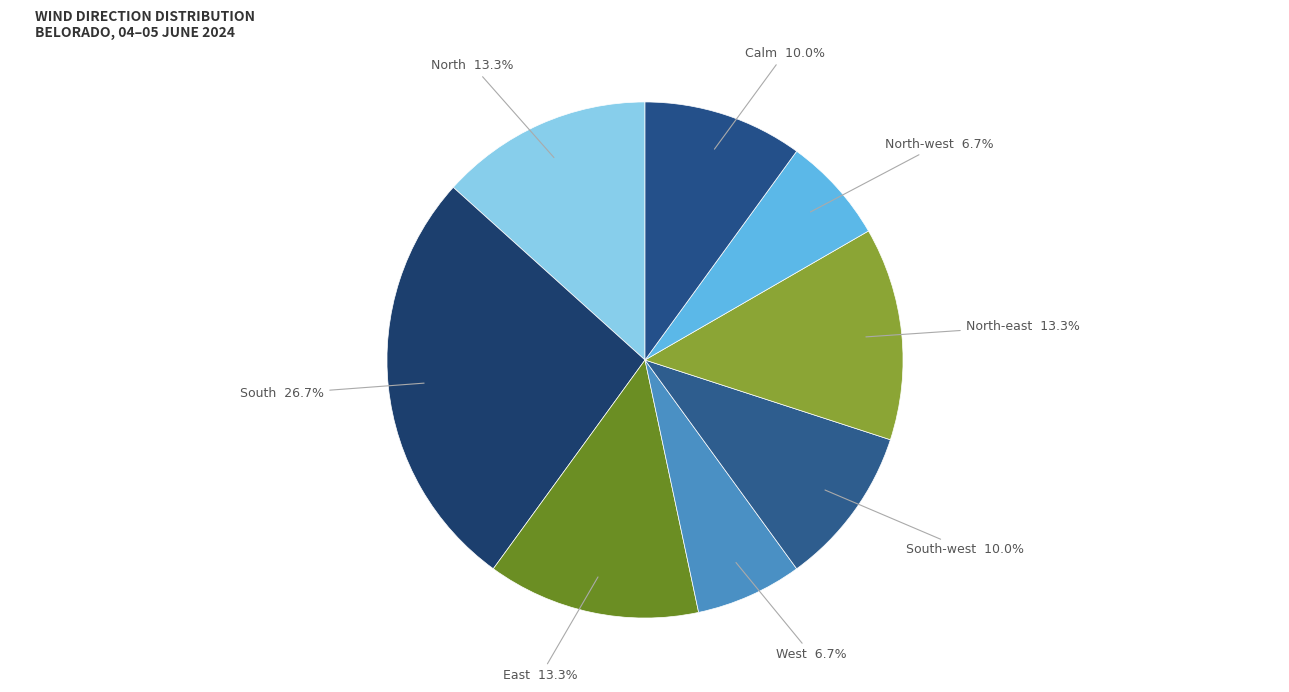

Count the number of slices in the pie.

8